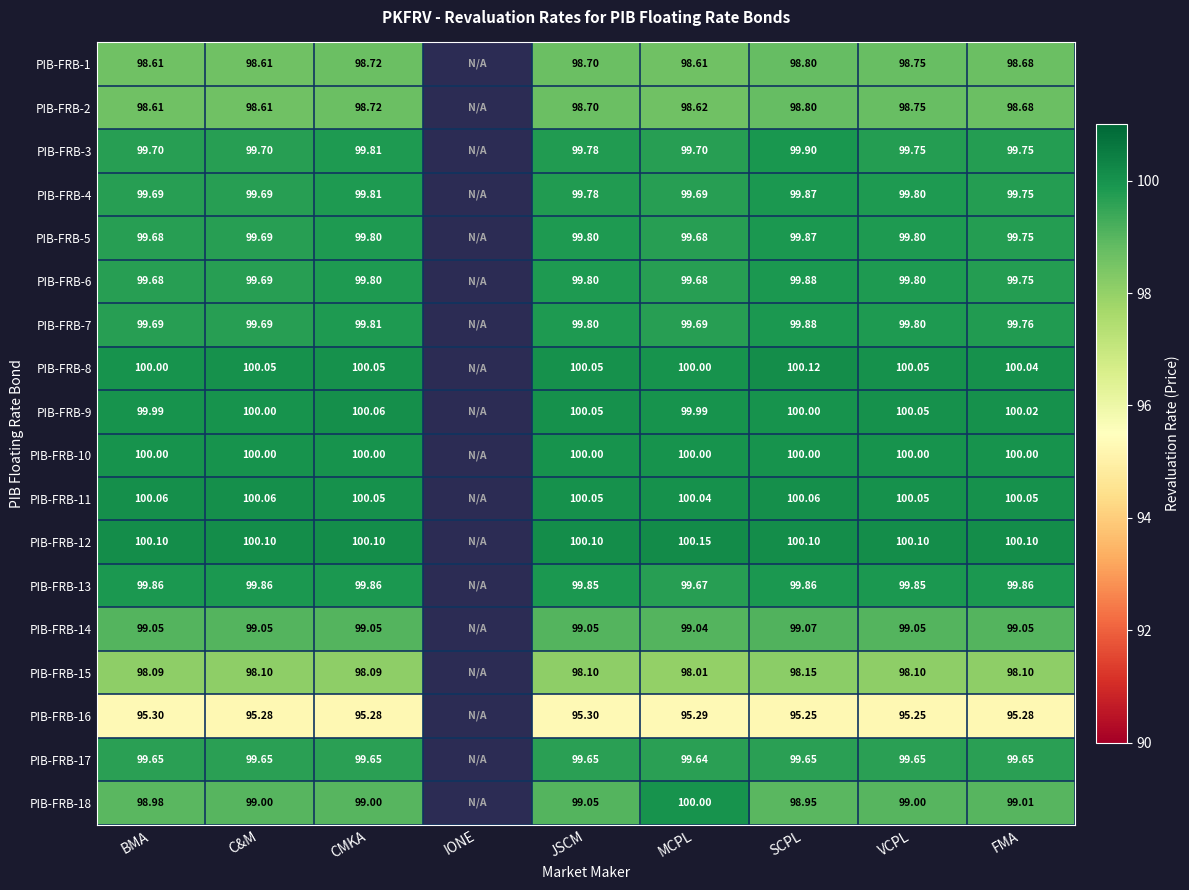

What is the spread (max minus min) of values at MCPL?

4.9